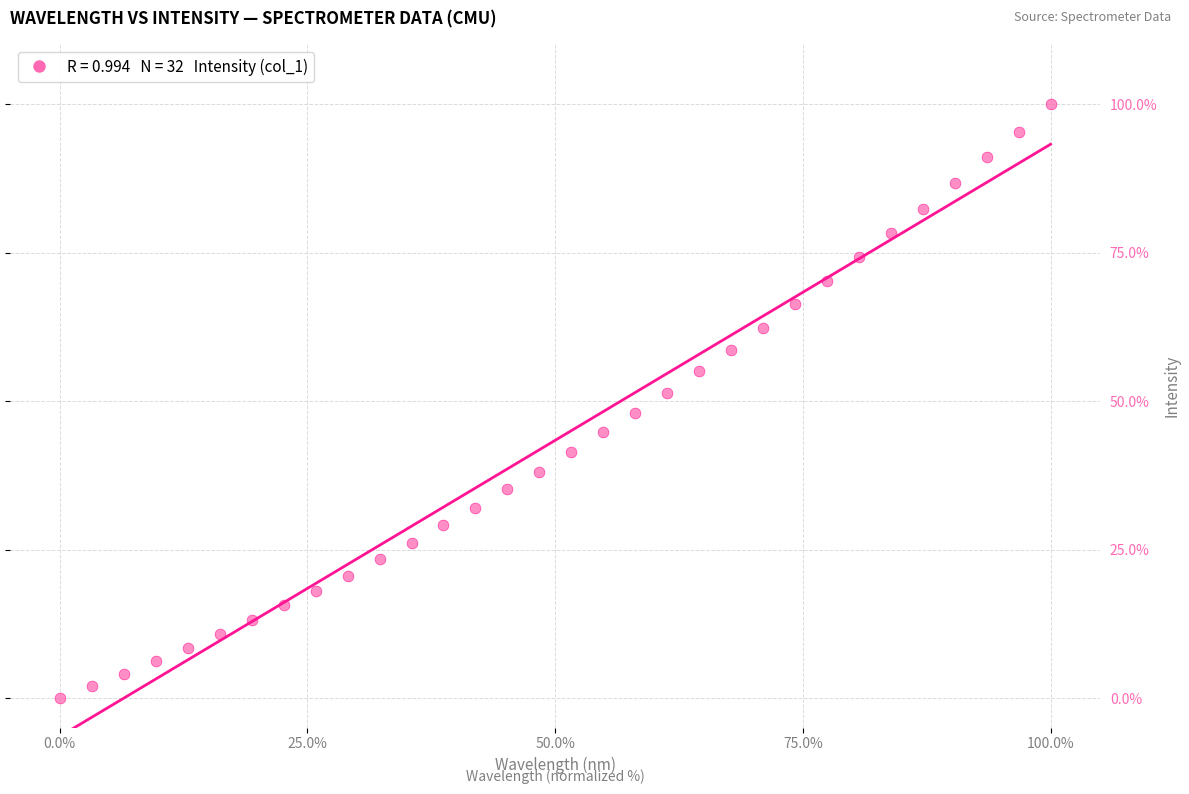

What is the range of Y values (max minus min)?

100.0